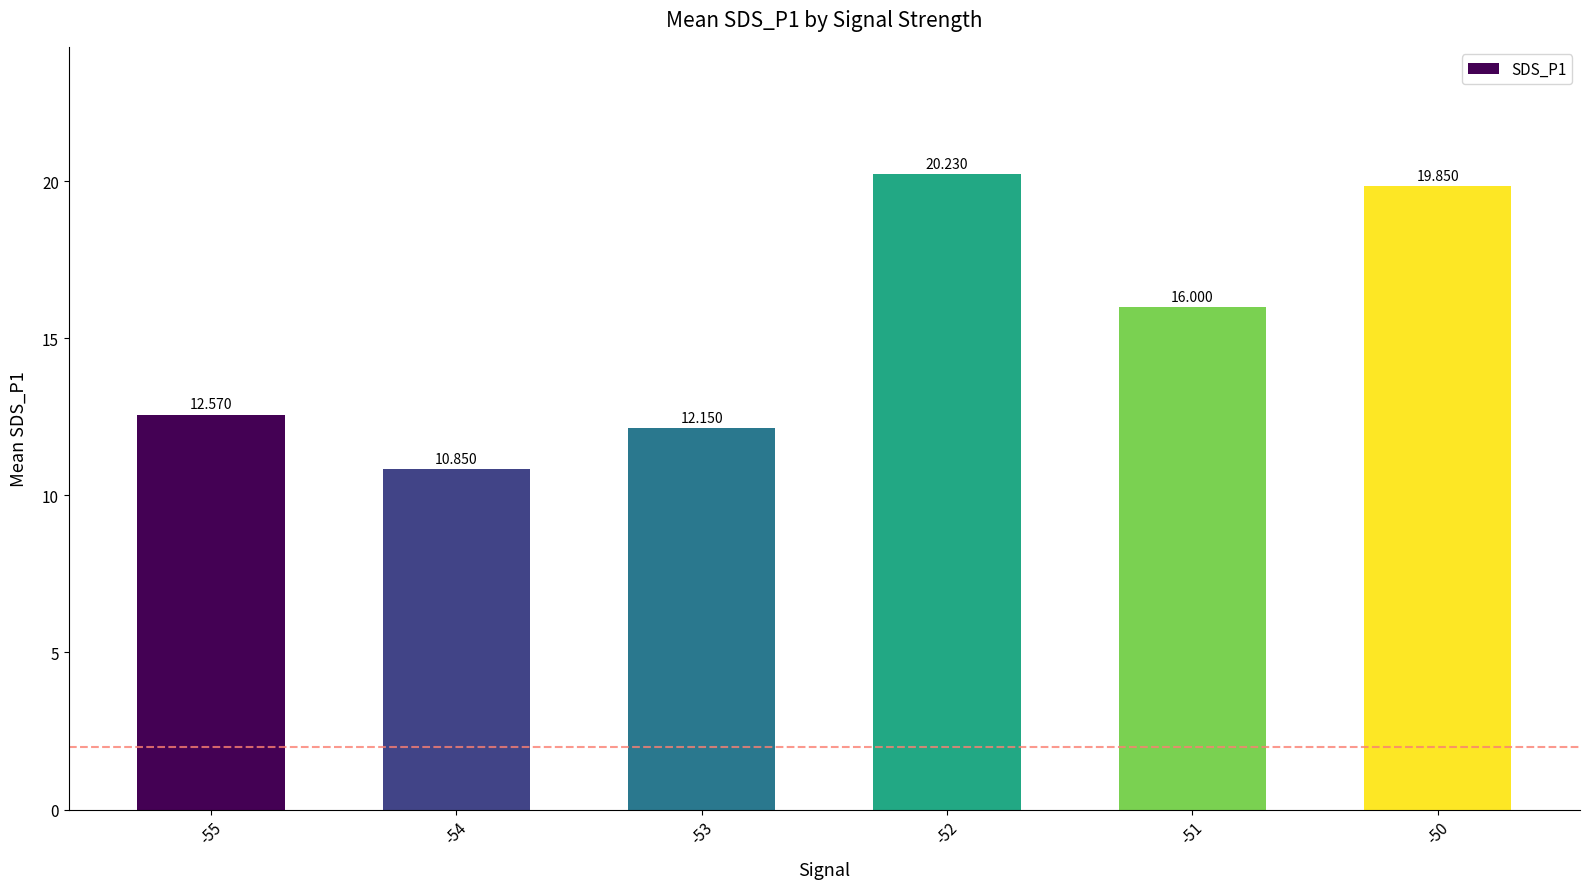

How many values are below 16?

3